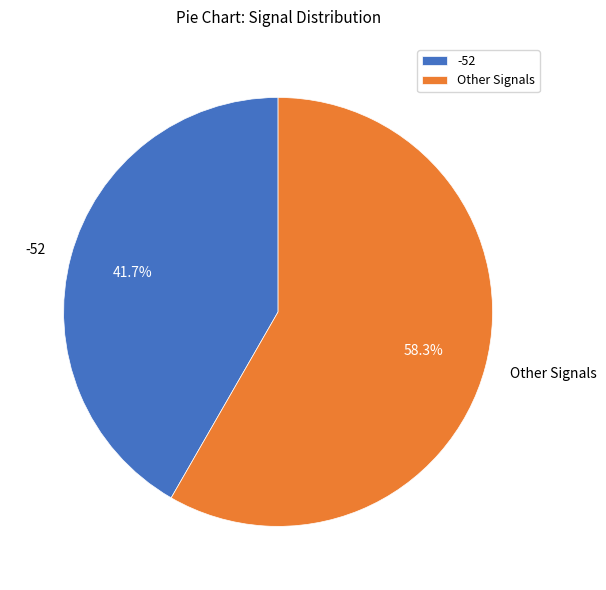

How many segments does this pie chart have?

2